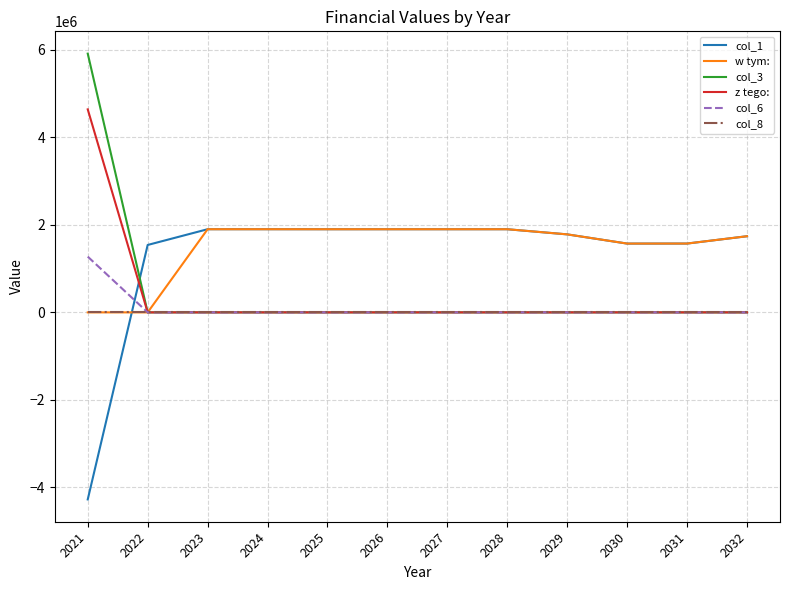

How many series are shown in this chart?

6